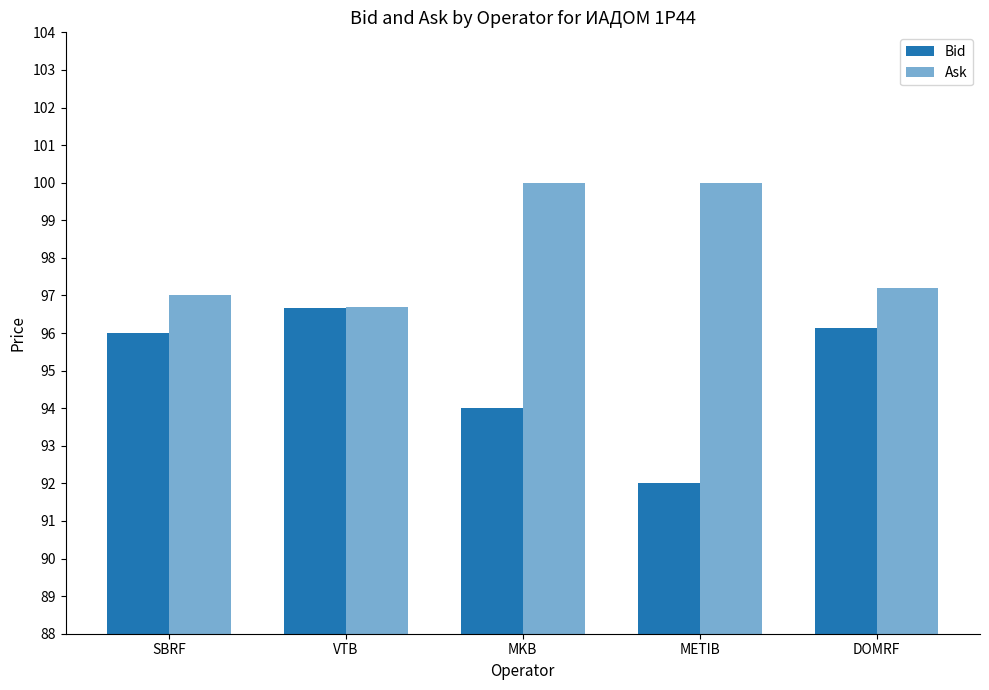

How many bars are there in total?

10